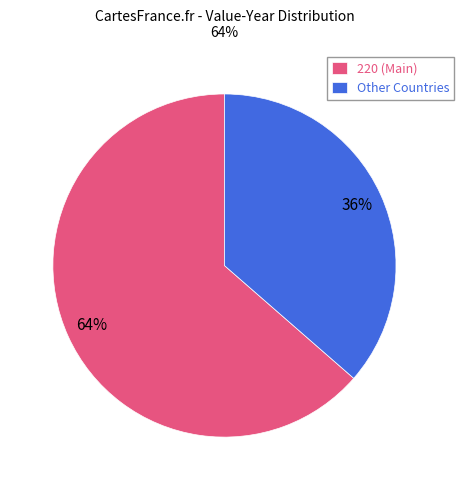

Is it true that Other Countries is 47% of the pie?

False